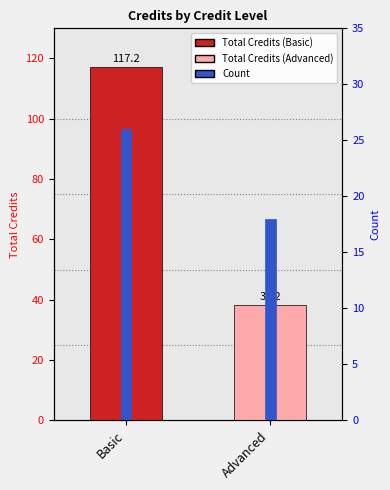

Reading right to left, what are all the values shown in this chart?

Total Credits: 38.2	117.2
Count: 18.0	26.0